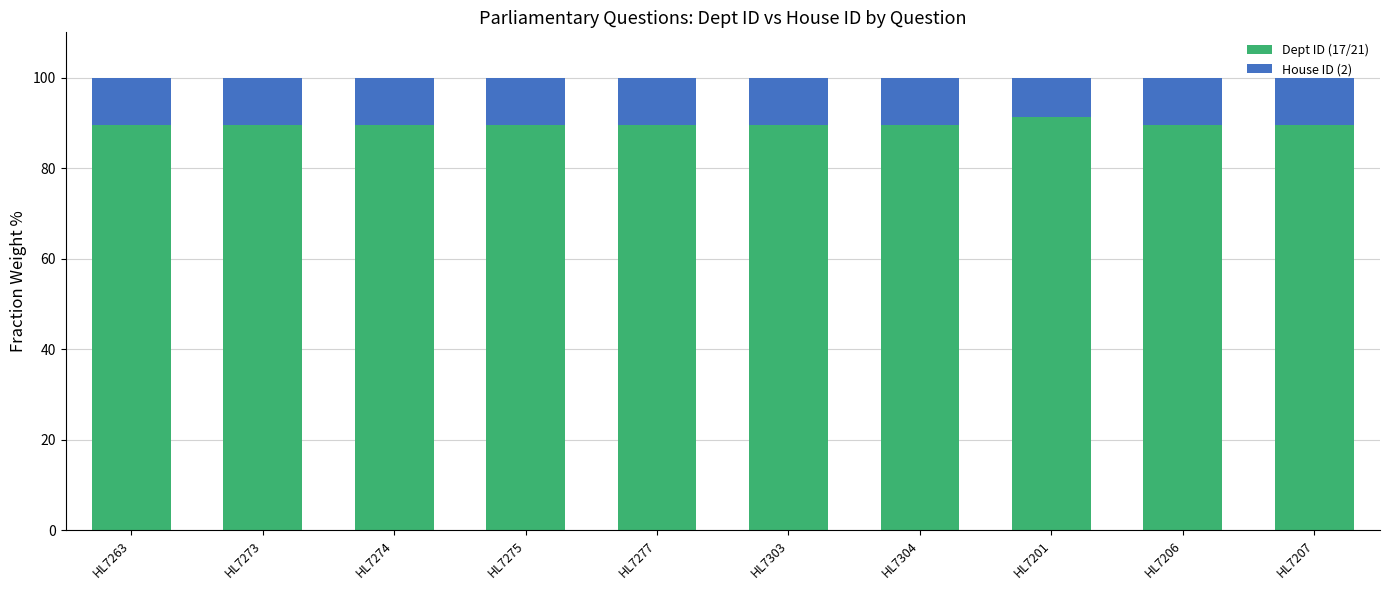

What is the average value of the Dept ID (17/21) series?

89.7